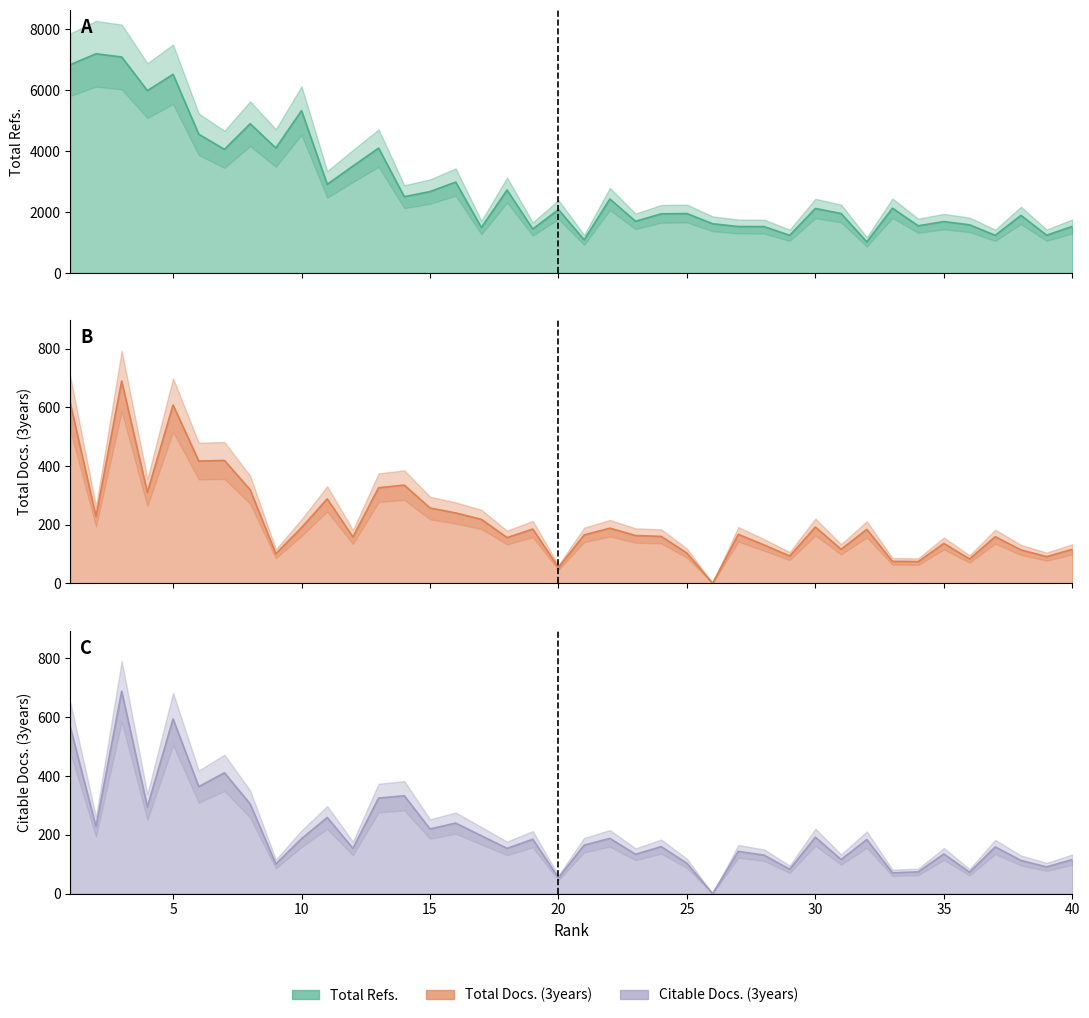

At how many categories does at least one series exceed 974?

40